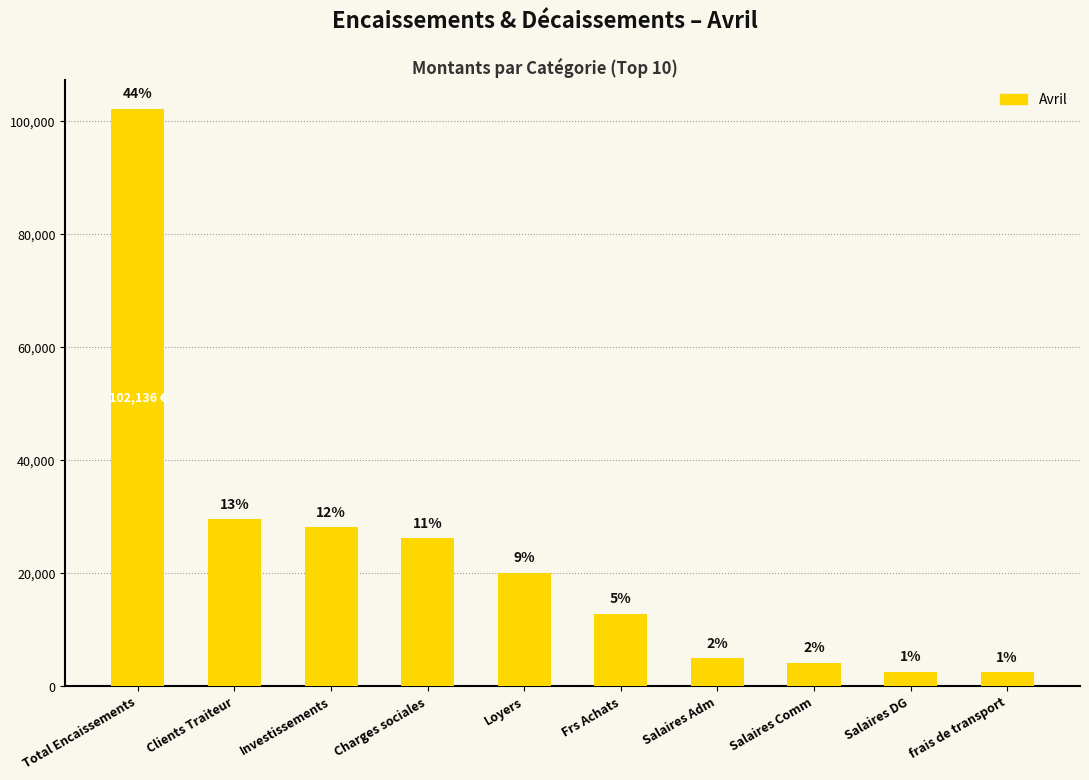

Reading left to right, transcribe all the data shown in this chart.

102135.6	29455.6	28000.0	26040.0	20000.0	12661.6	4800.0	4000.0	2400.0	2307.4